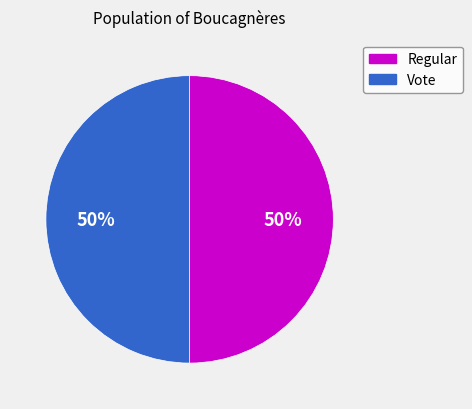

Do Vote and Regular together represent more than half of the pie?

Yes